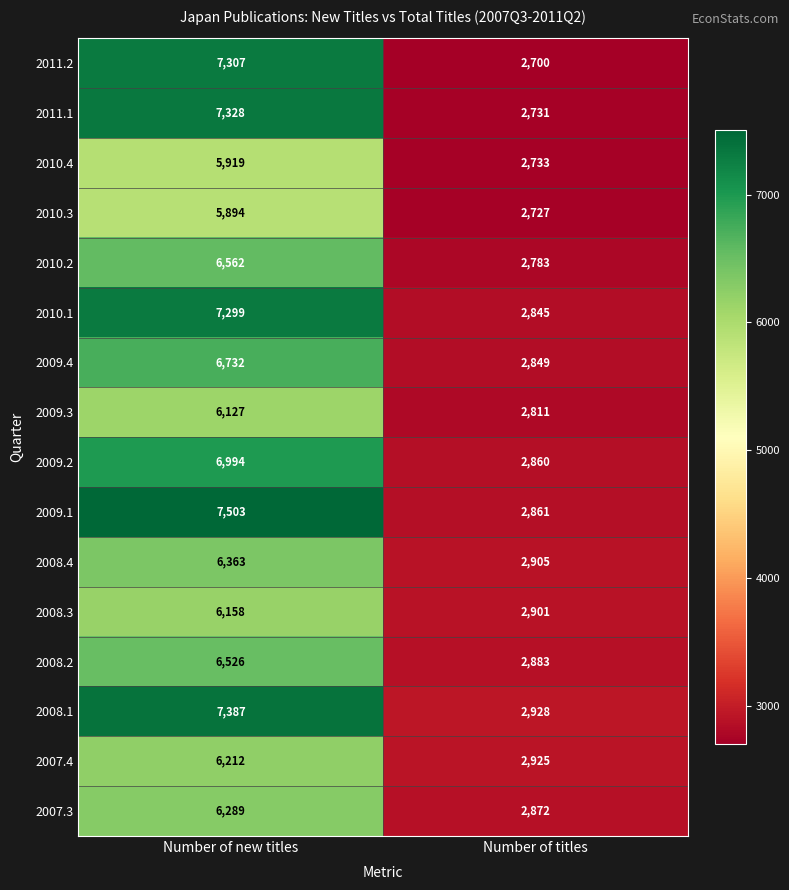

Which series changed the most between Number of new titles and Number of titles?

2009.1